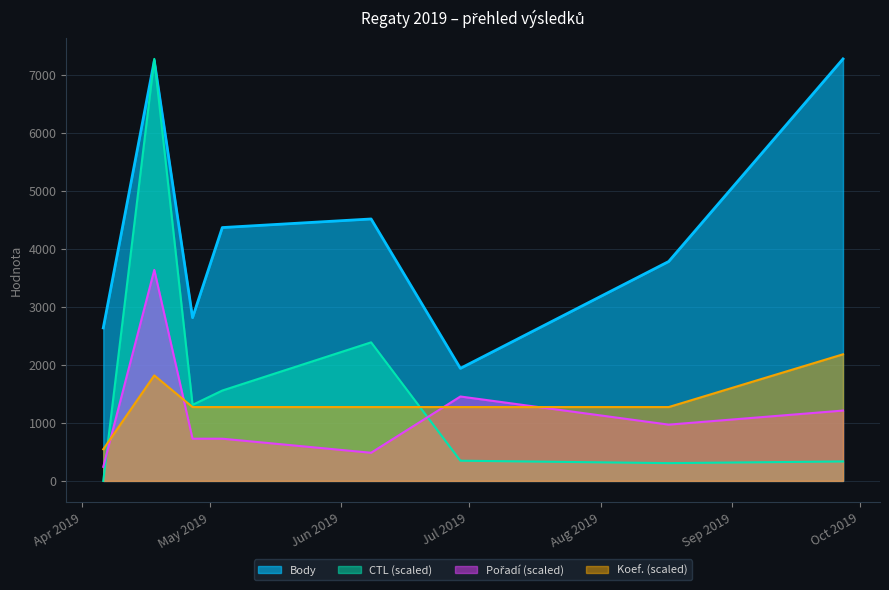

What is the sum of all Koef. values?

10911.0